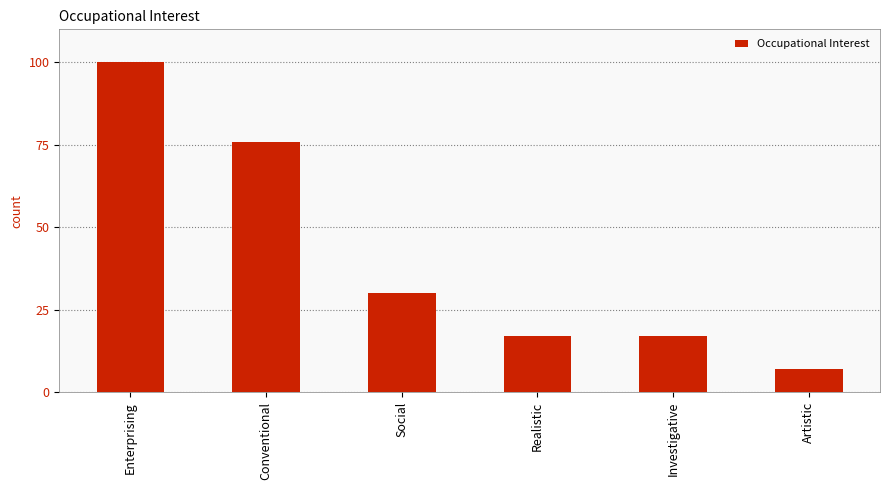

How many bars are there in total?

6